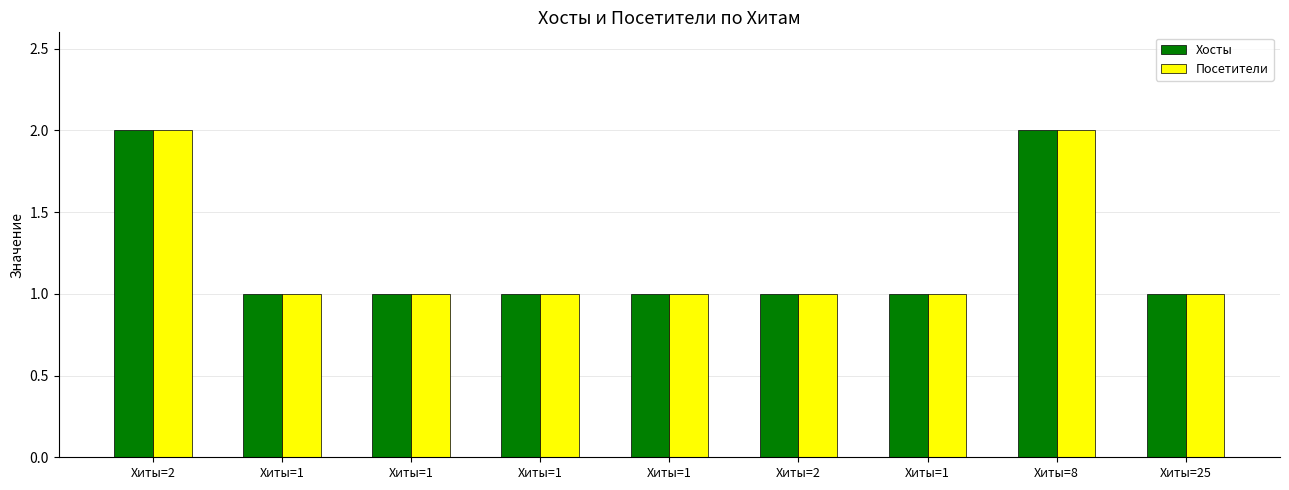

What is the difference between the maximum and minimum values in the Хосты series?

1